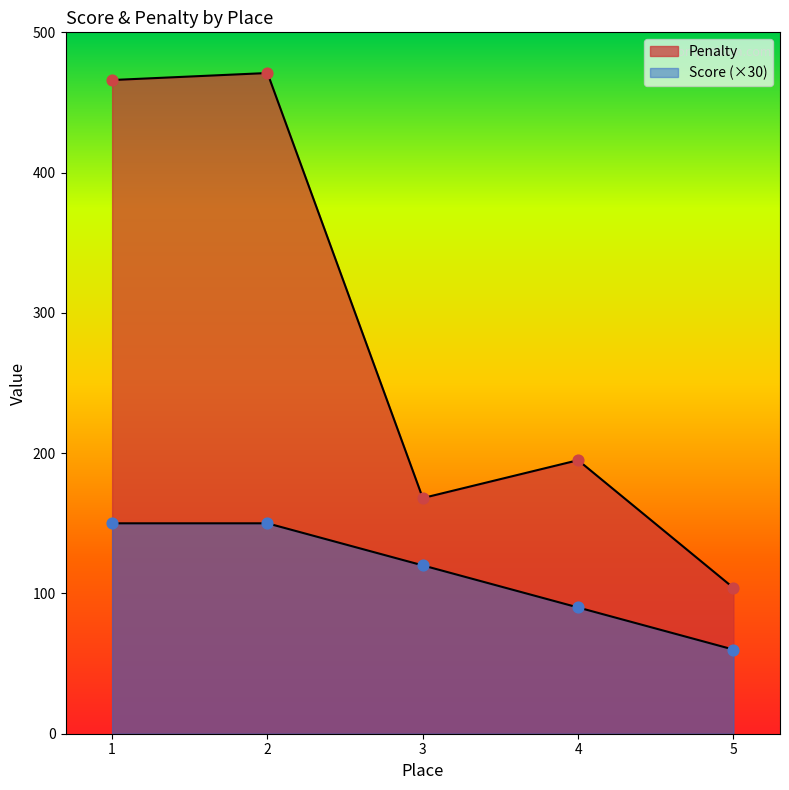

Is the value of Score at 2 greater than the value of Penalty at 4?

No